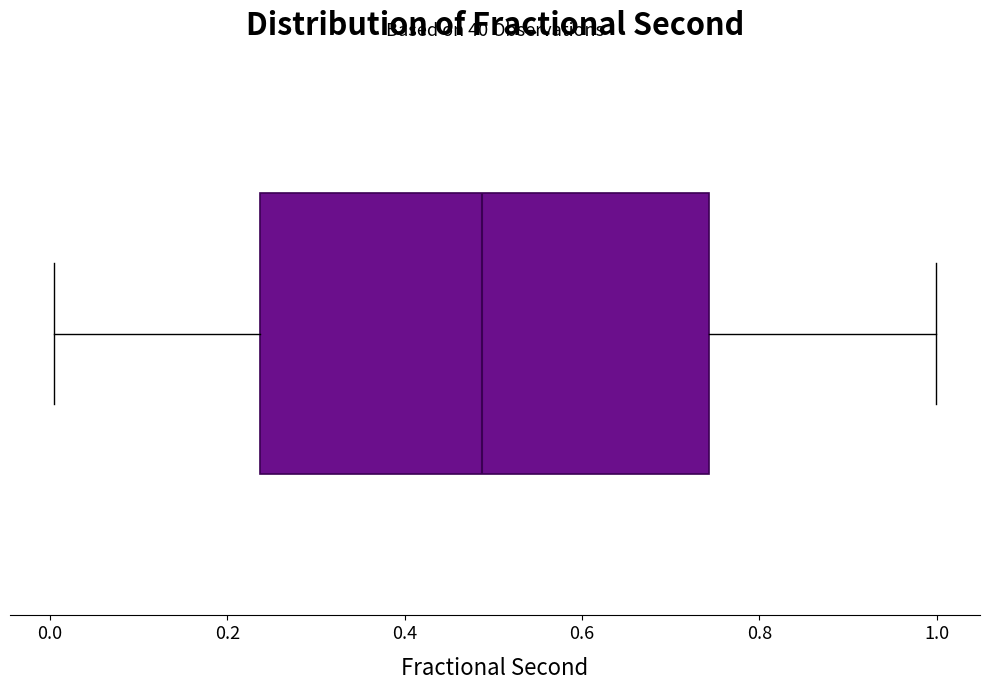

Where does the right whisker of the box end on the x-axis? The values are not printed on the chart, so give them approximately, as read against the axis.

1.00